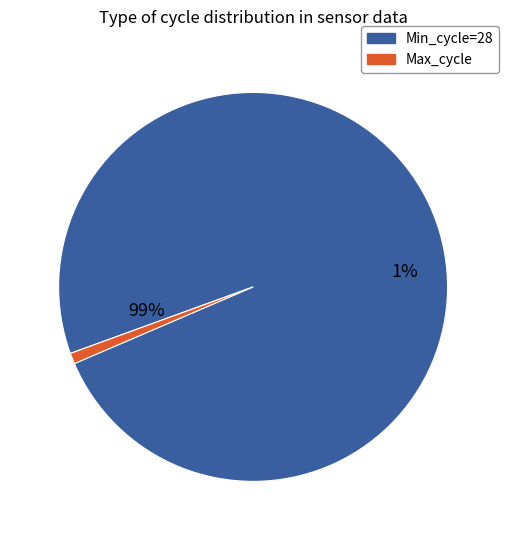

What is the largest slice in the pie chart?

28